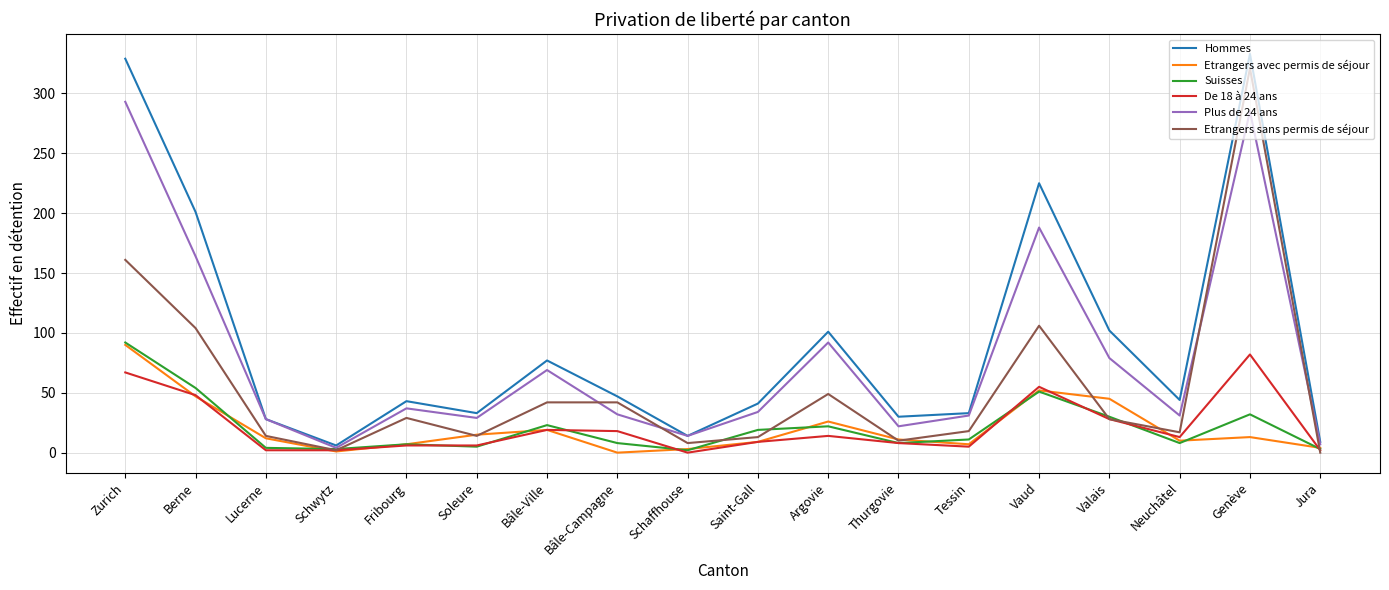

In Etrangers avec permis de séjour, how many points are lower than both neighbors (excluding endpoints)?

4